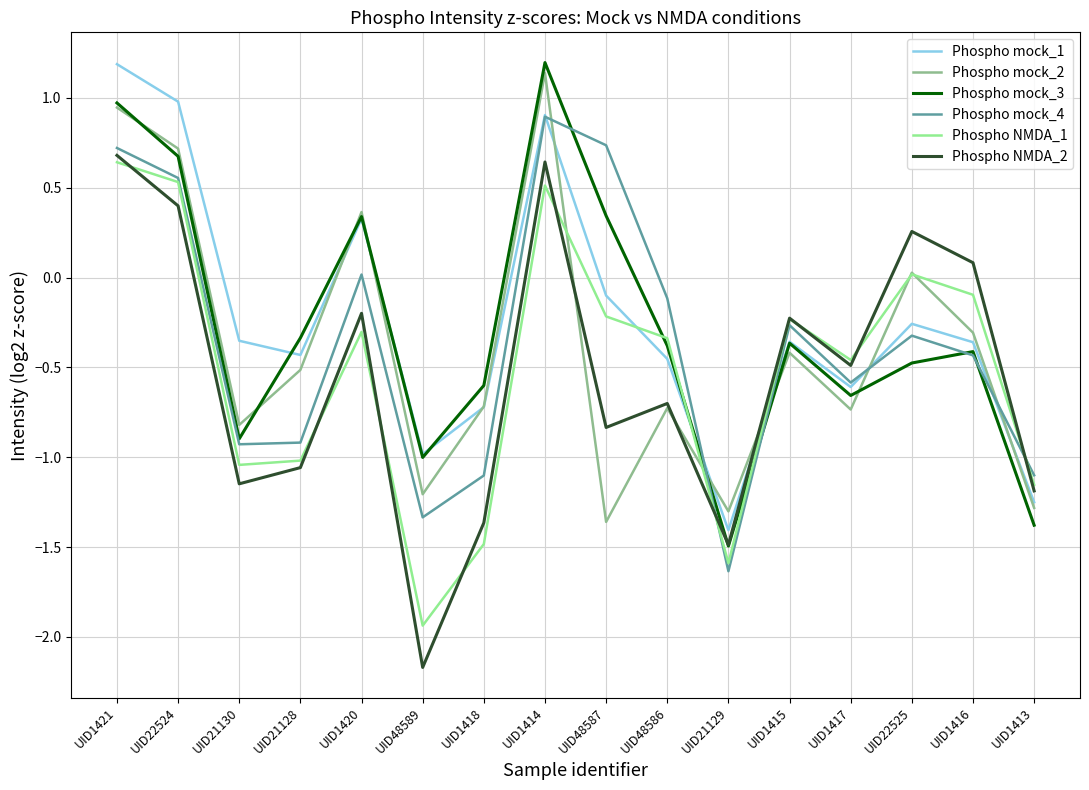

What position from the right is UID48586?

7